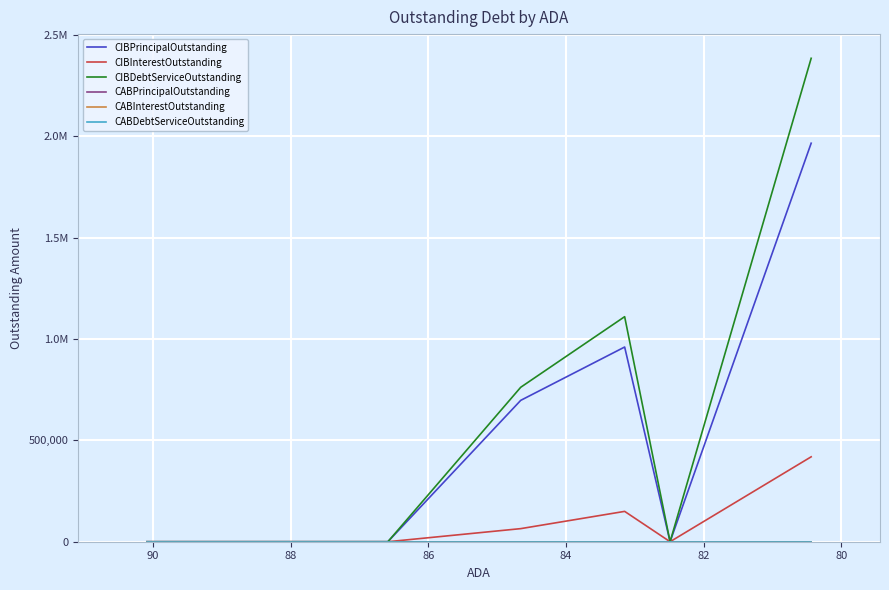

How many data points does each series have?

9